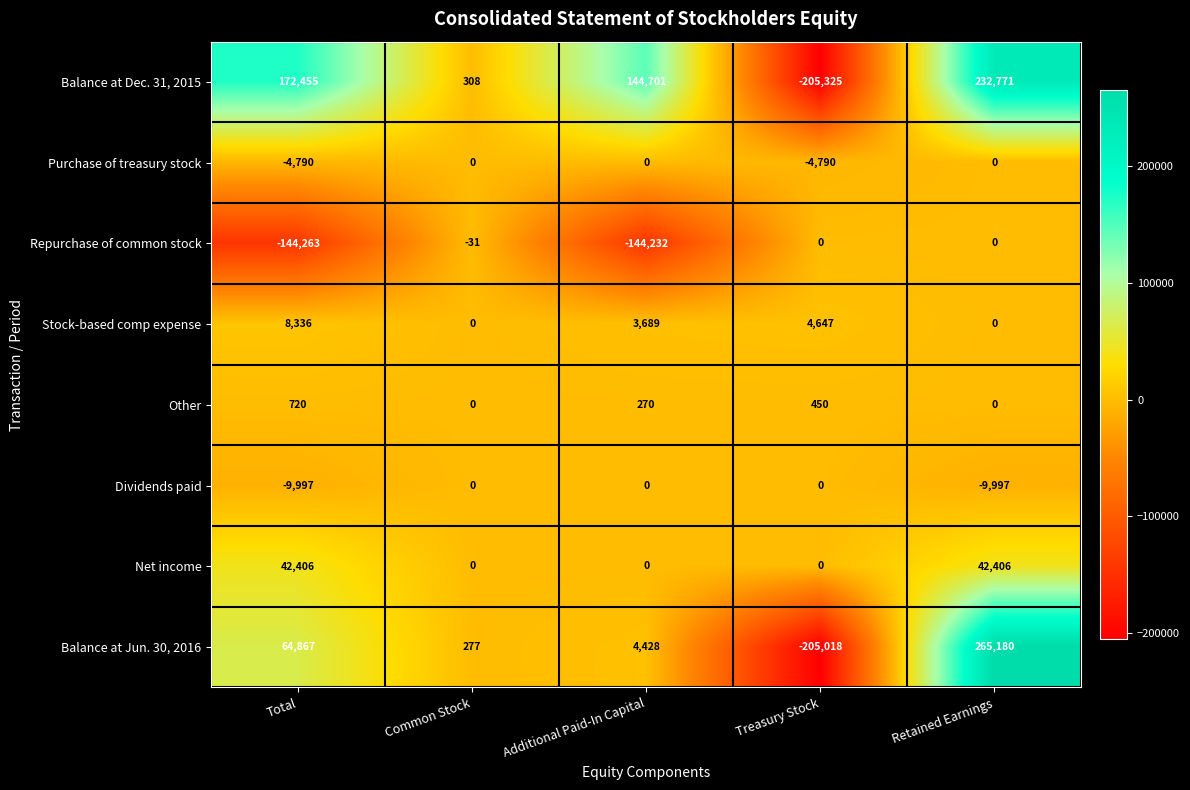

What is the difference between the Balance at Dec. 31, 2015 values at Total and Treasury Stock?

377780